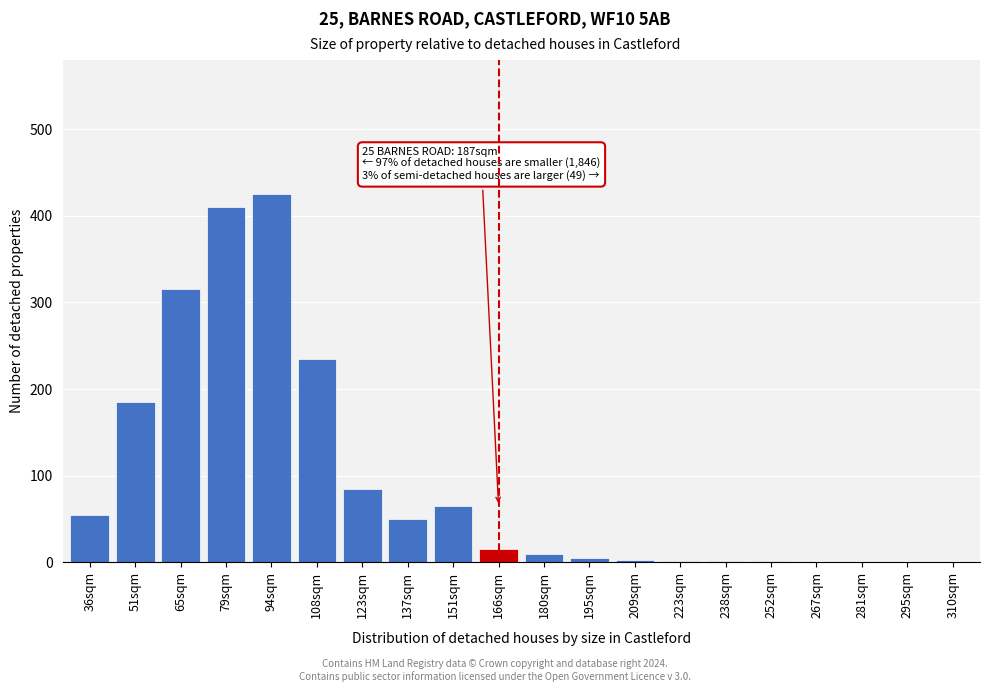

What is the sum of all values?

1862